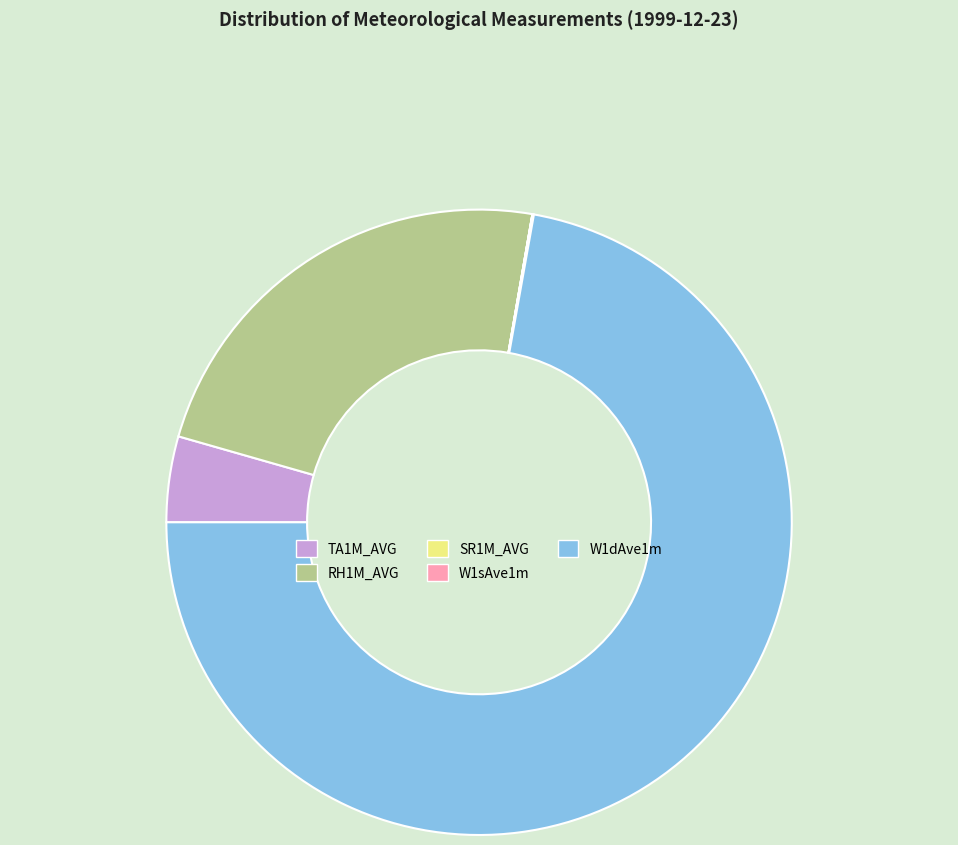

The W1dAve1m slice represents 72% of the pie. True or false?

True